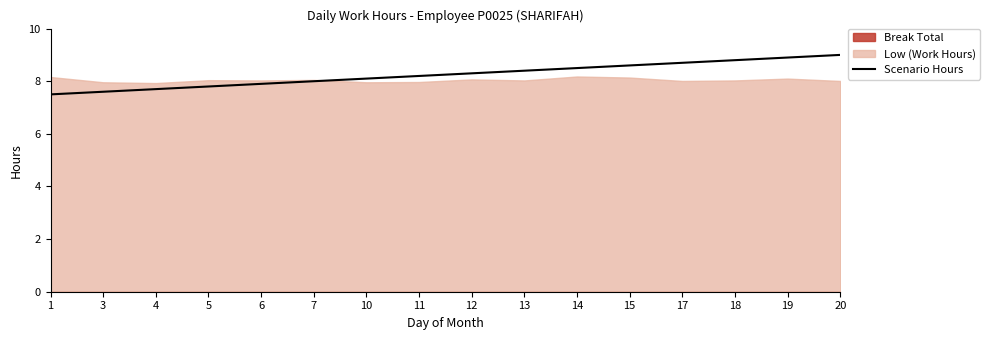

What is the maximum value shown in the chart?

9.0